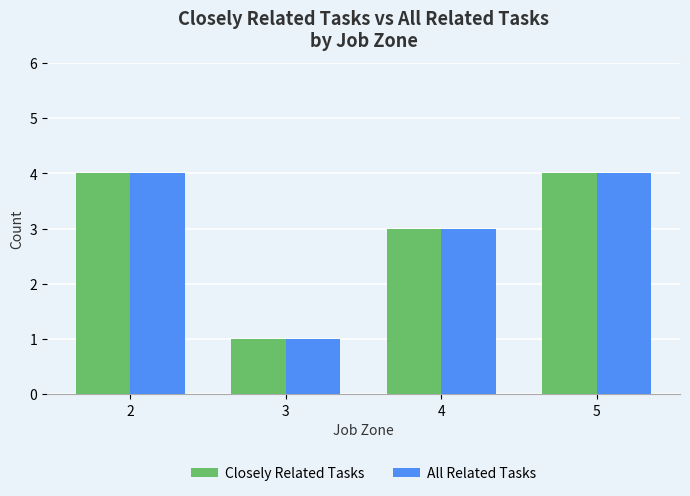

Reading left to right, transcribe all the data shown in this chart.

Closely Related Tasks: 2=4	3=1	4=3	5=4
All Related Tasks: 2=4	3=1	4=3	5=4